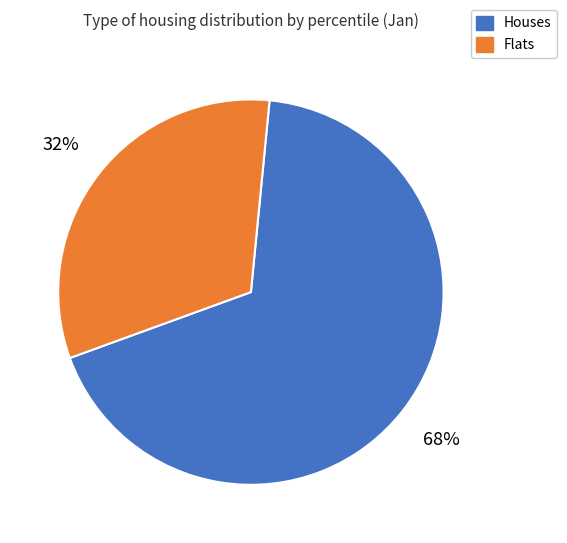

Which slice is the largest?

Houses